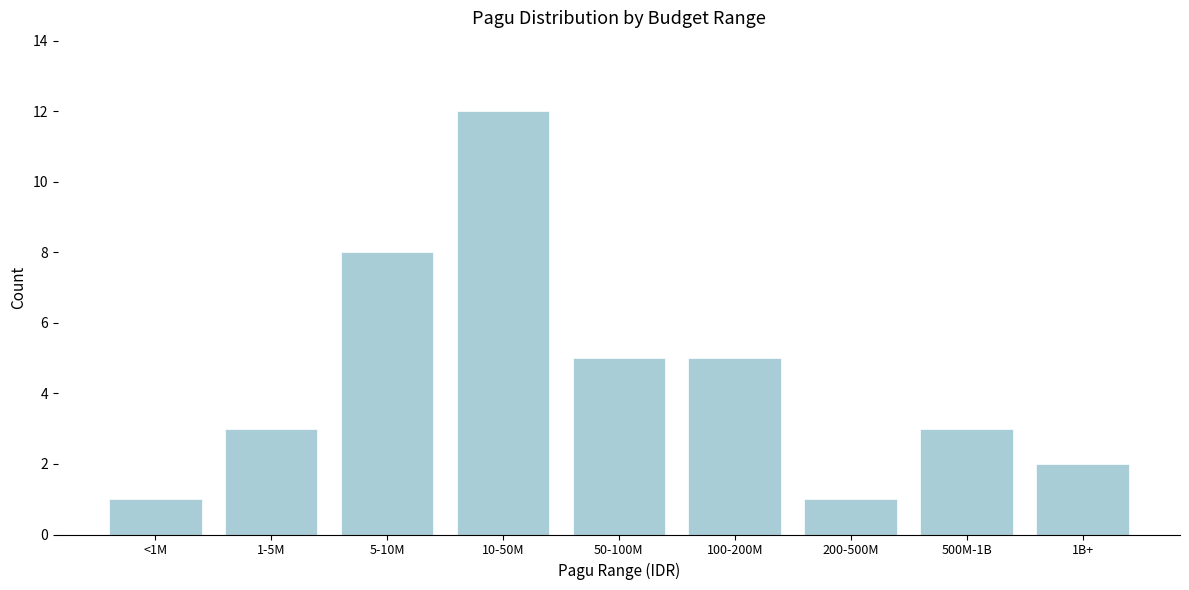

Reading left to right, transcribe all the data shown in this chart.

1	3	8	12	5	5	1	3	2